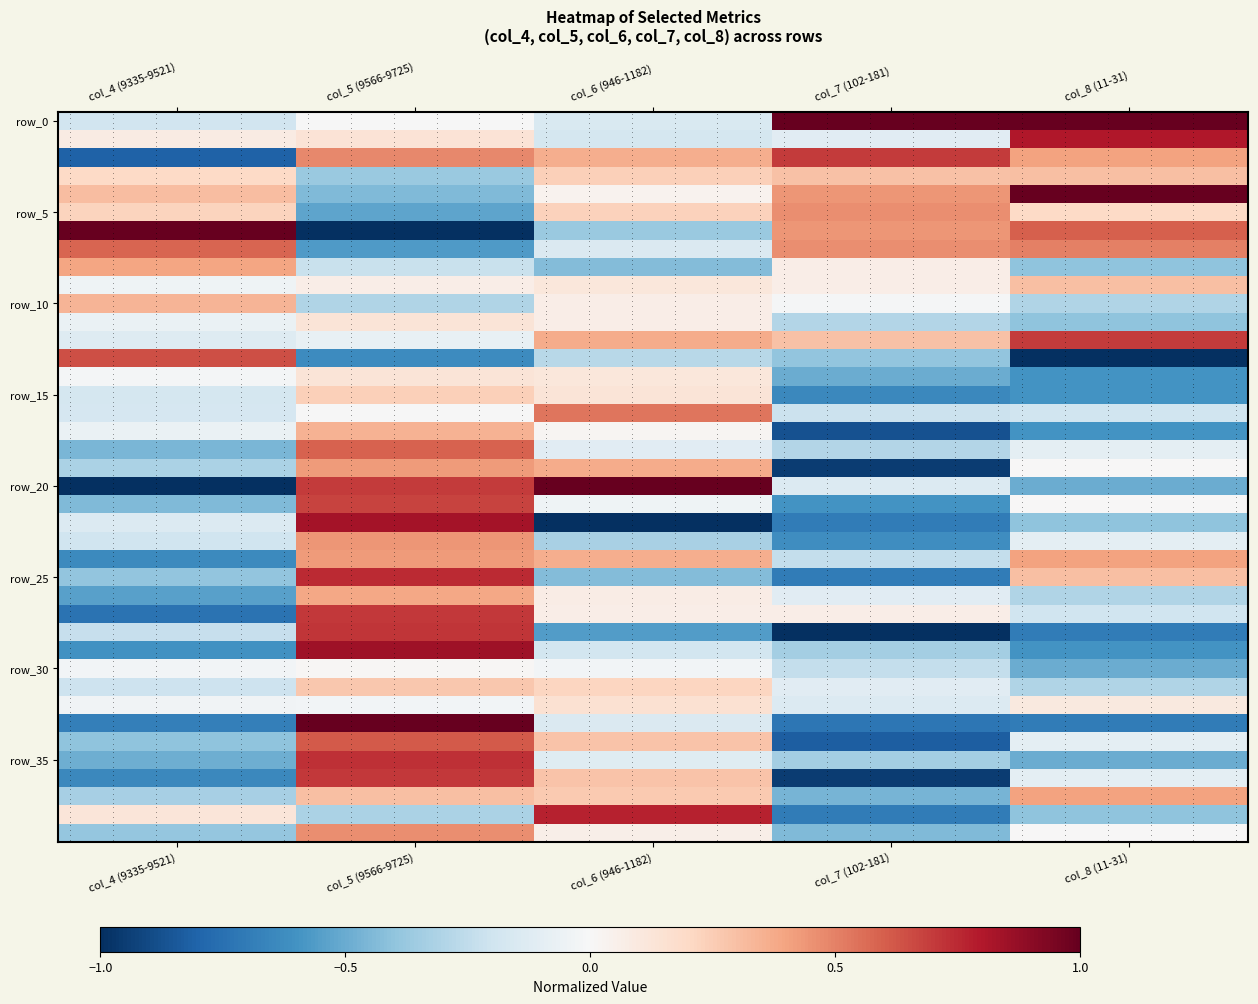

At how many categories does at least one series exceed 0?

5